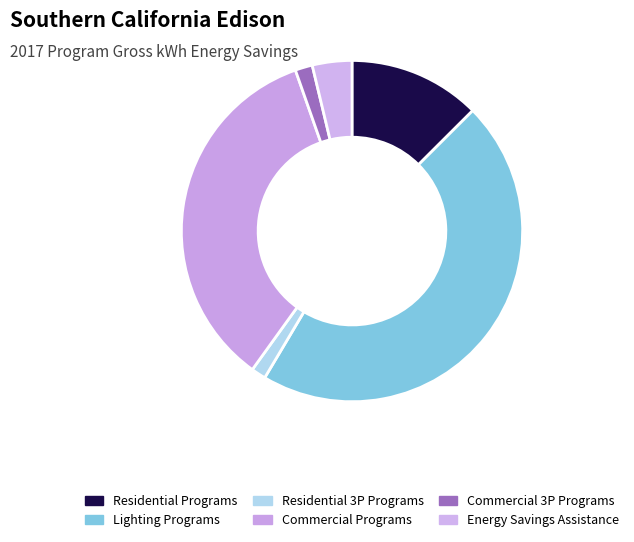

Is it true that Residential Programs is 3% of the pie?

False